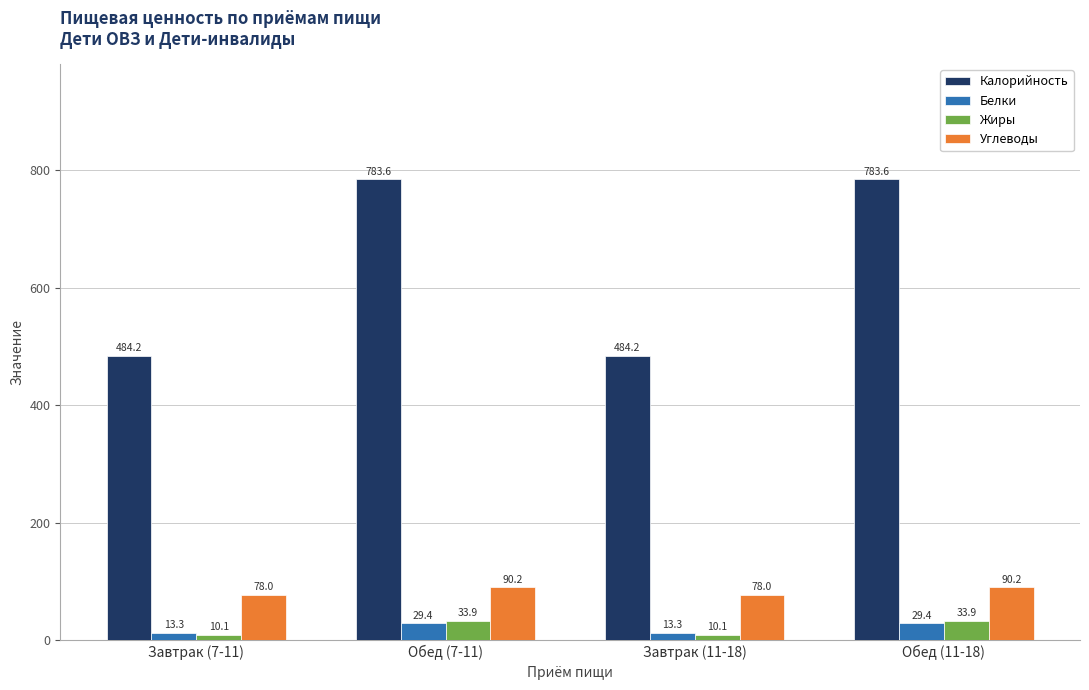

What is the maximum value shown in the chart?

783.6